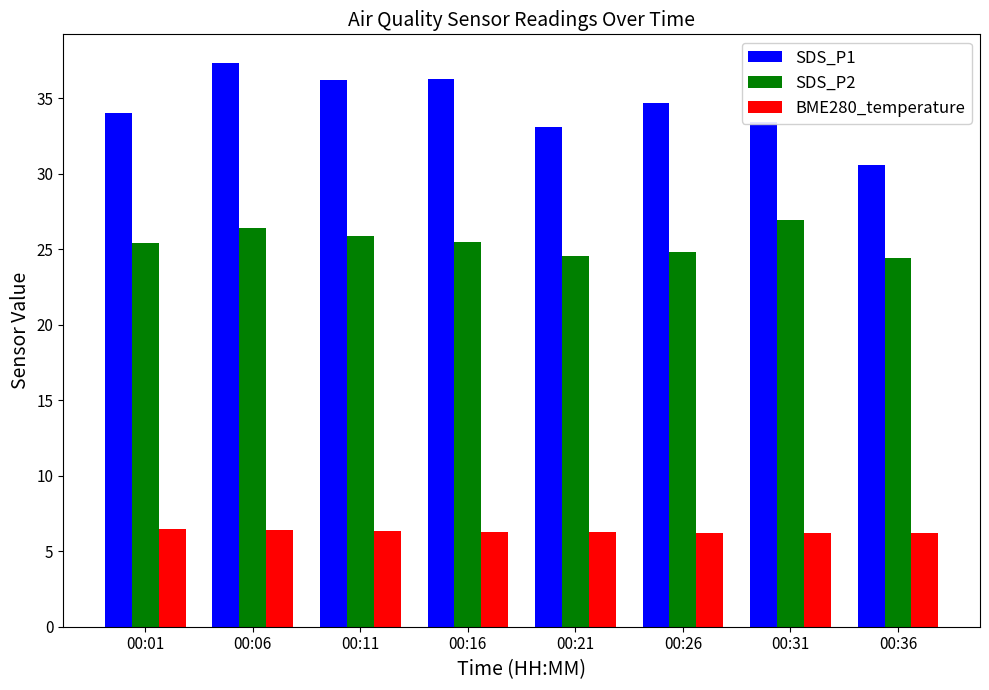

What is the value of the BME280_temperature bar at the 3rd from the left?

6.3